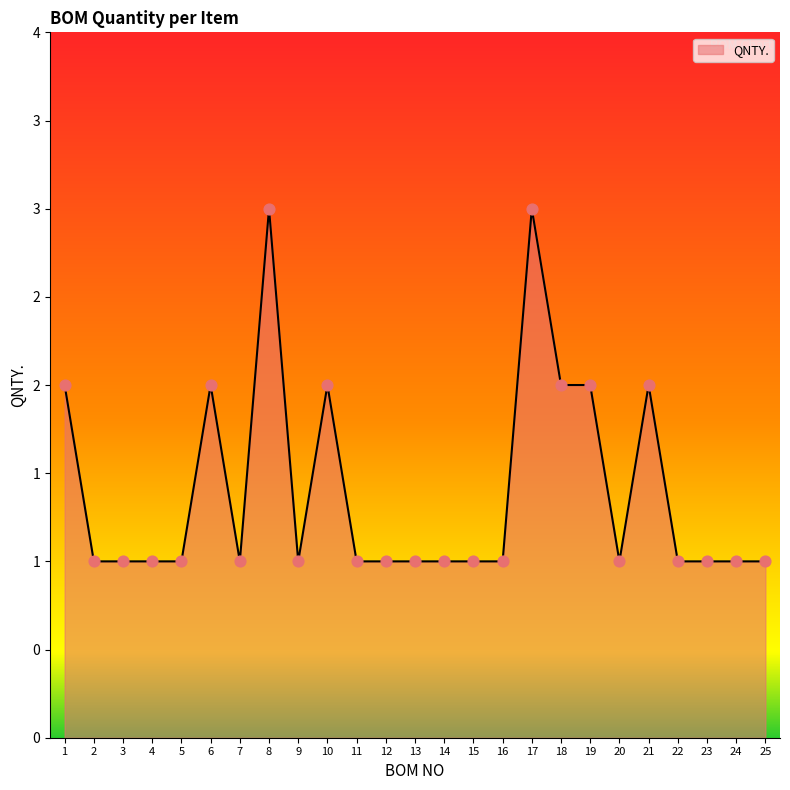

What is the change in value from 1 to 22?

-1